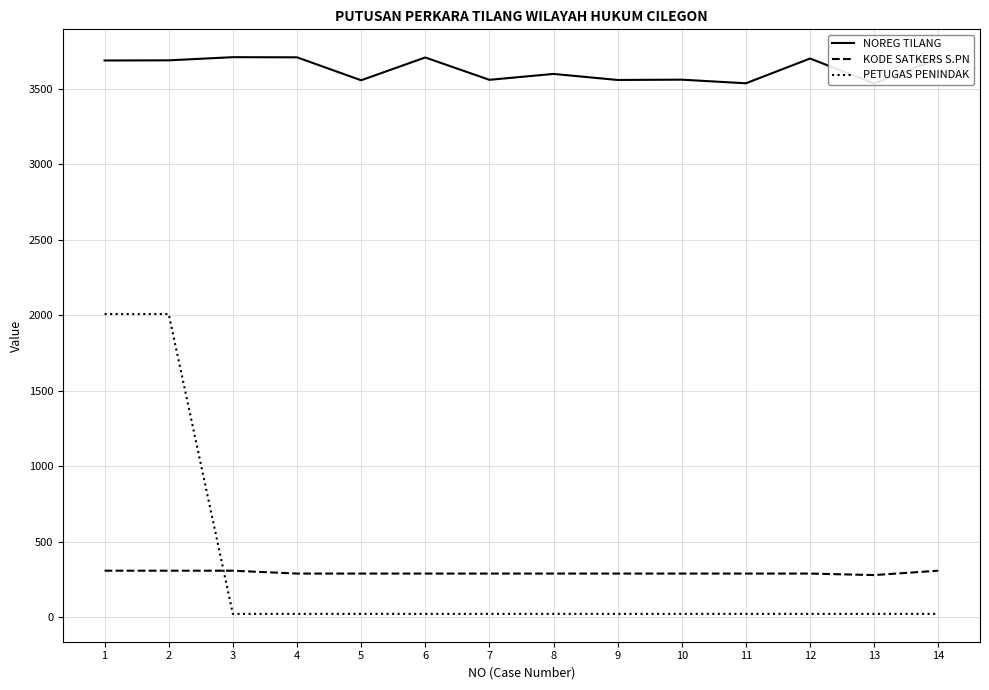

Read the KODE SATKERS S.PN value at 2, to the nearest 5.

305